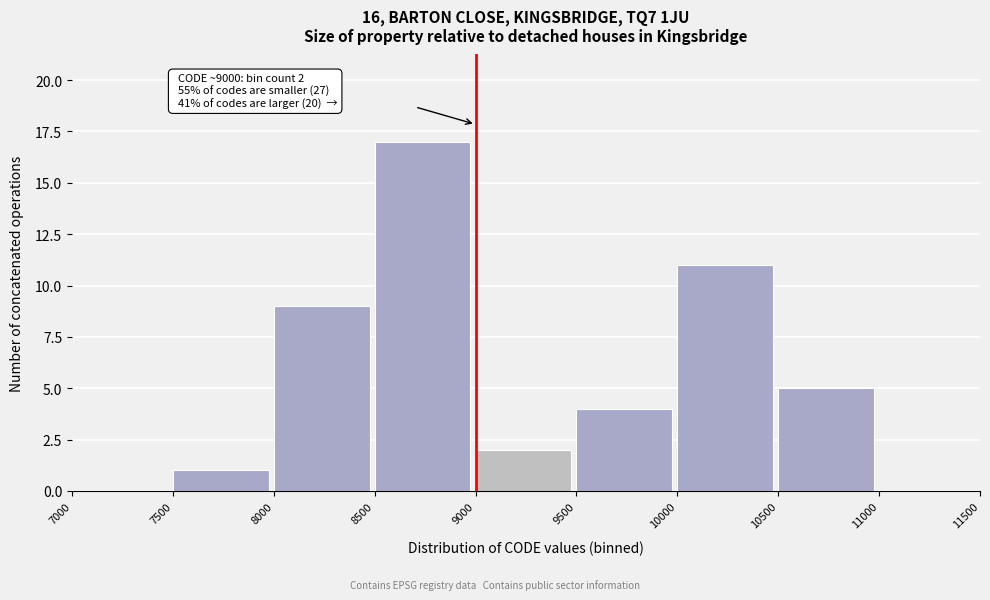

Over which range of the x-axis is the bar tallest?

8500 to 9000